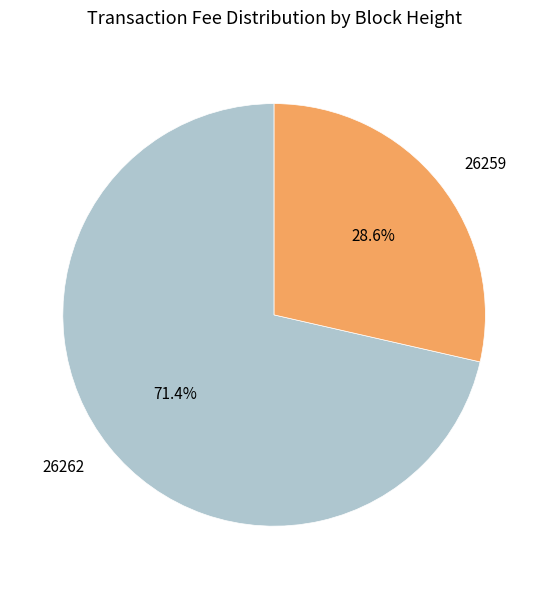

To the nearest percent, what is the combined percentage of 26262 and 26259?

100%